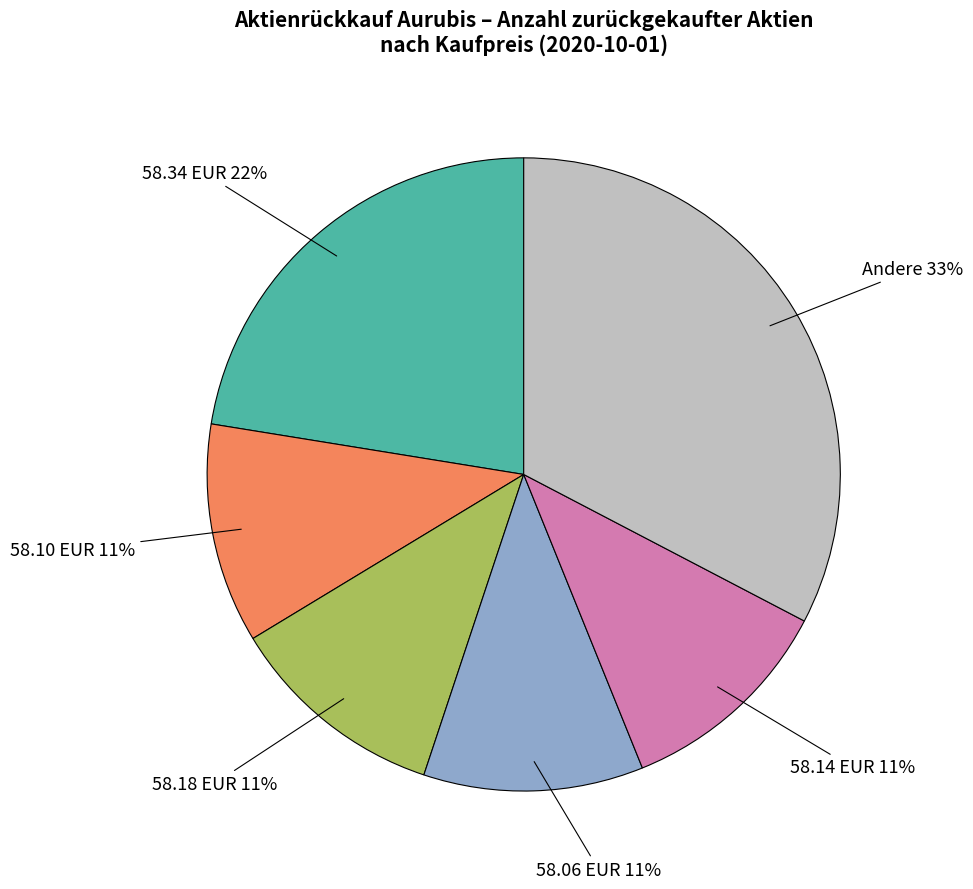

Is it true that 58.14 EUR is 11% of the pie?

True